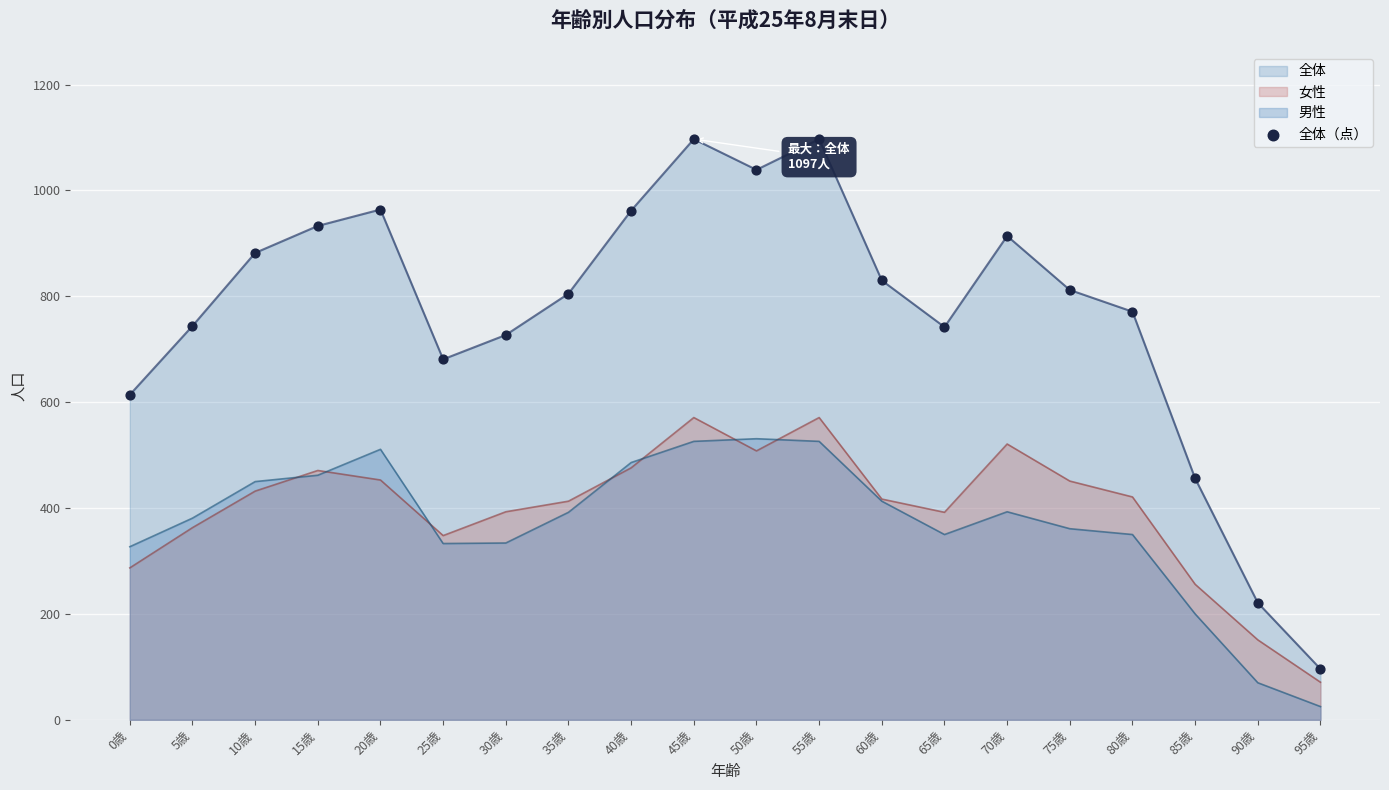

Approximately how many times larger is the value at 50歳 compared to 25歳?

1.5